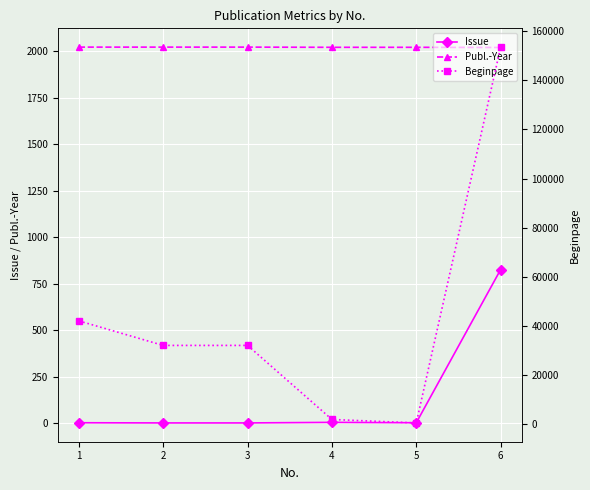

What is the sum of all Issue values?

847